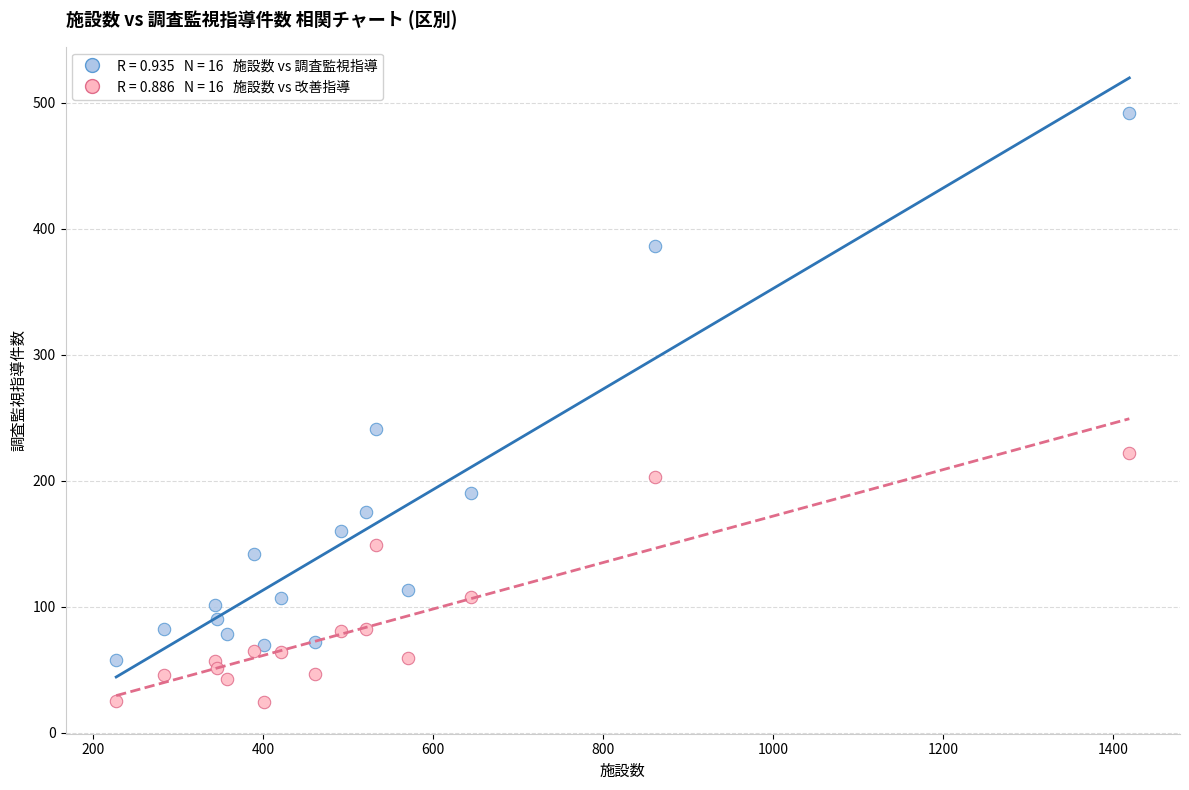

Across all series, what Y value is closest to 258?

241